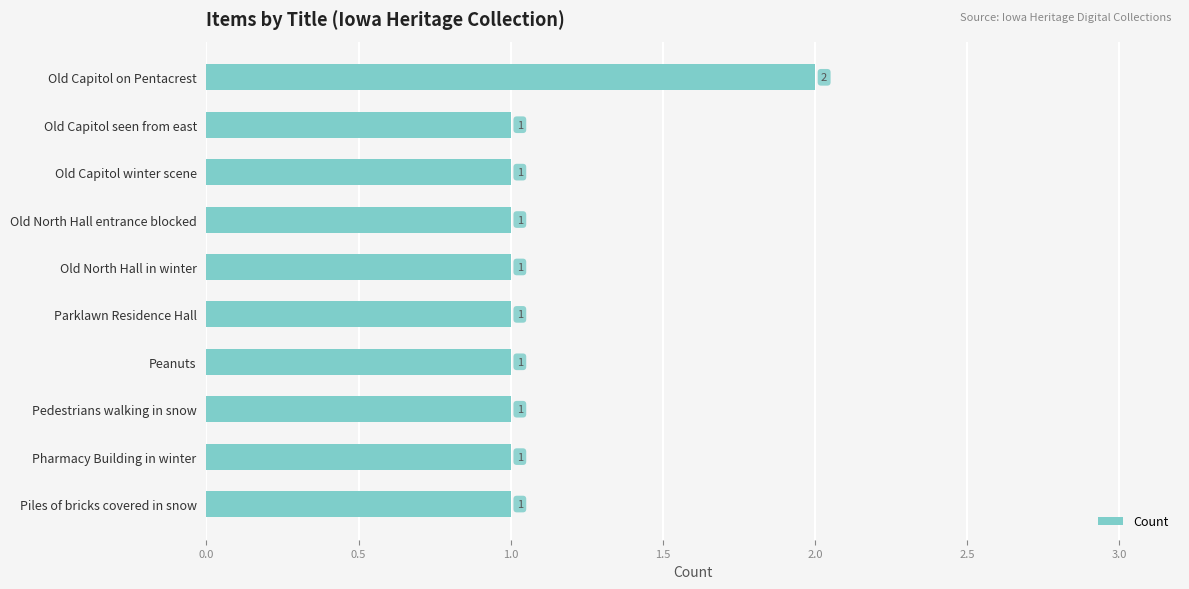

Is it true that the value at Old Capitol seen from east is 1?

True